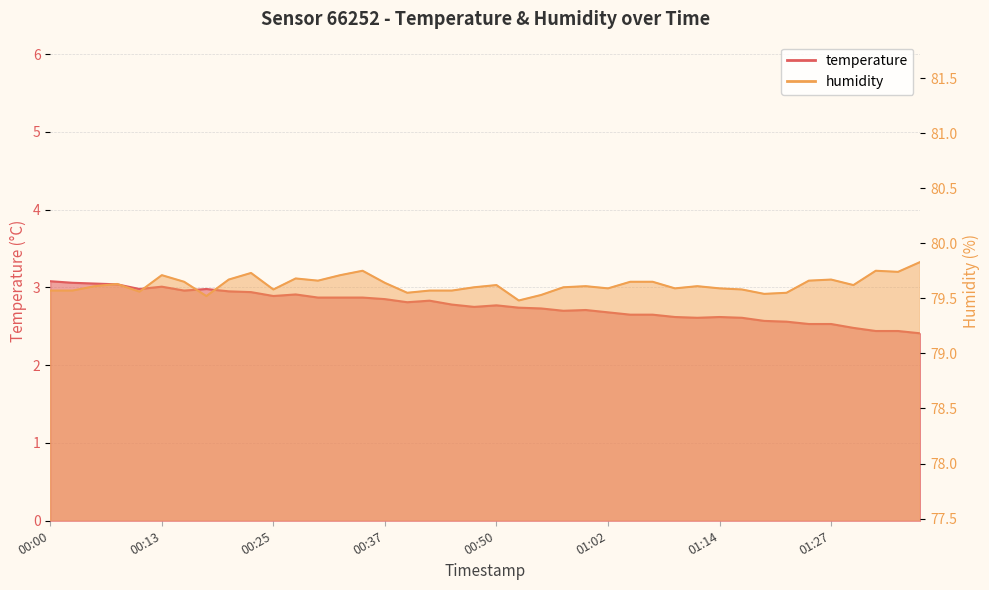

At which label is humidity closest to 79?

00:52